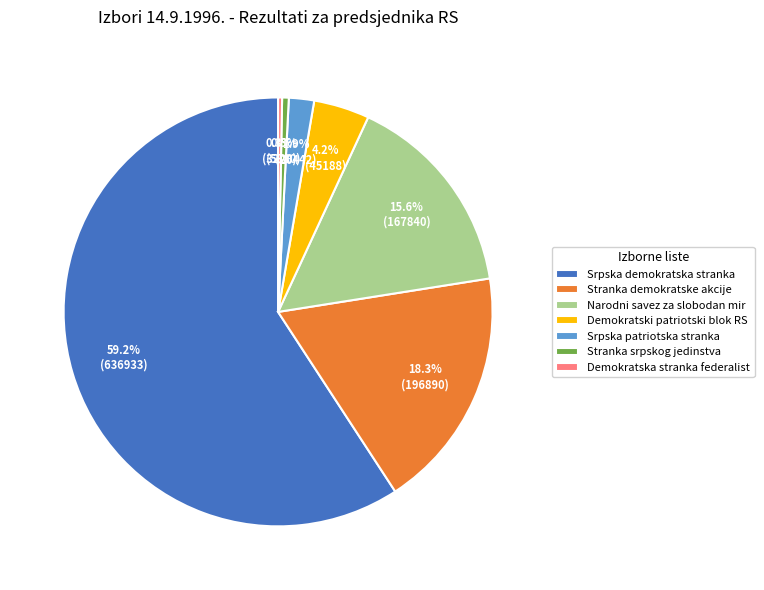

What percentage do Stranka demokratske akcije and Srpska demokratska stranka together represent?

77.5%